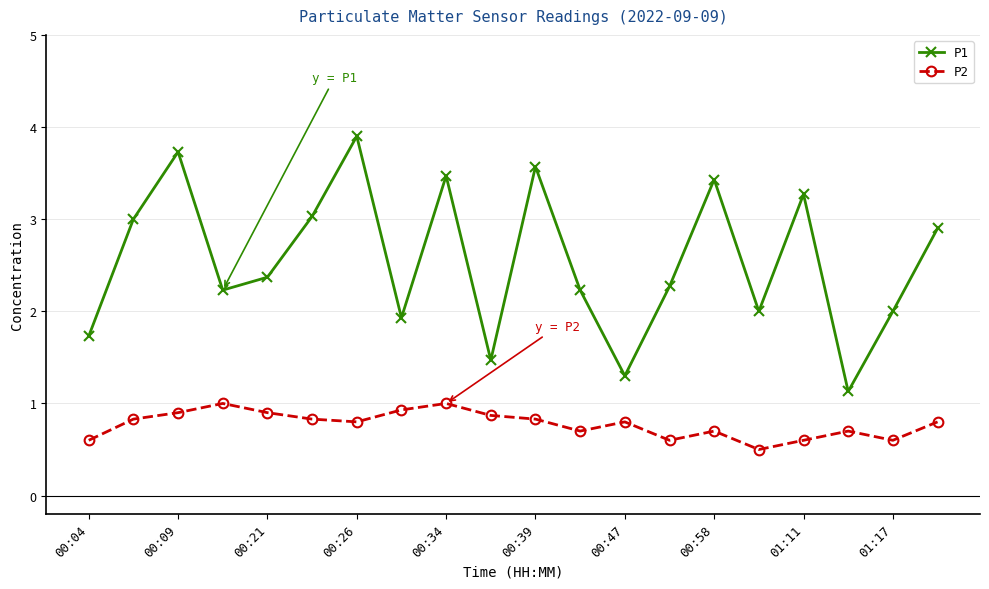

True or false: P1 and P2 intersect in this chart.

False